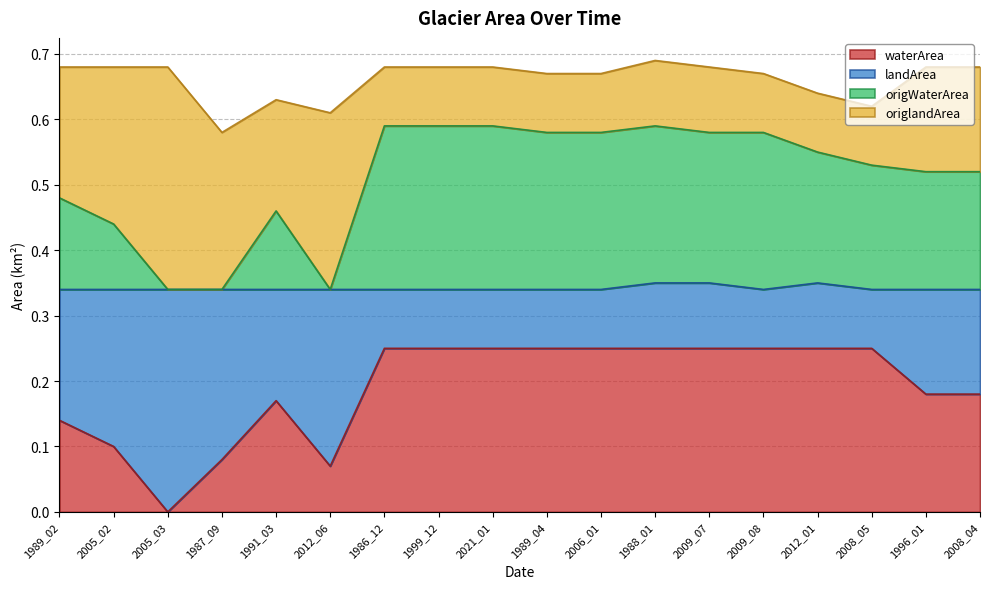

True or false: origWaterArea has a value of 0.3 at 2012_06.

True